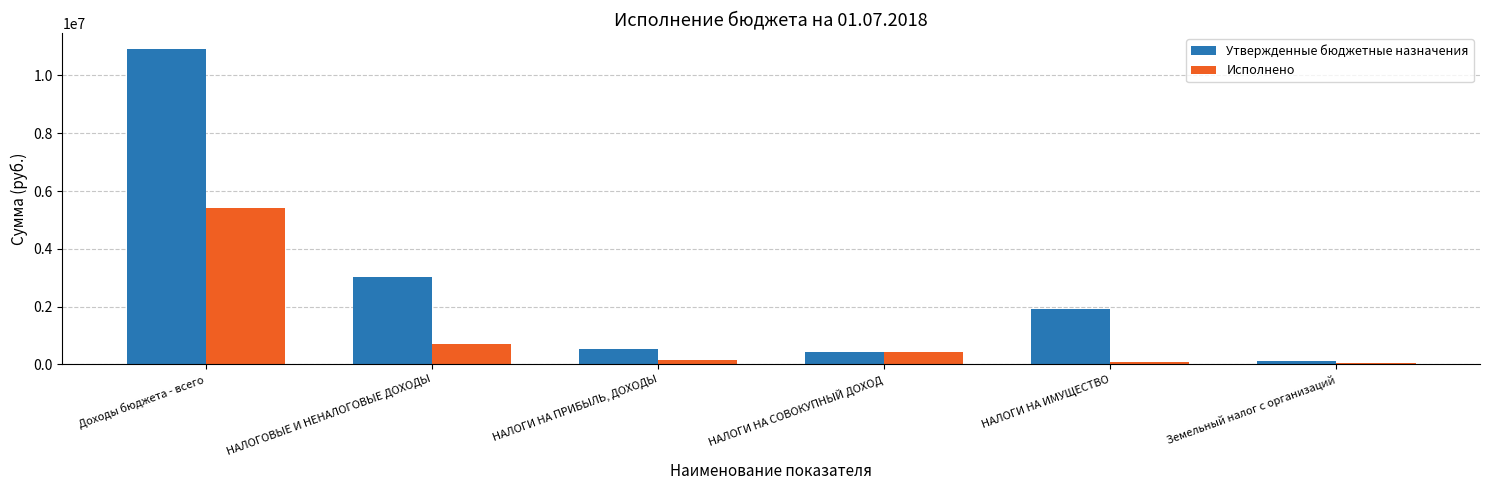

True or false: Утвержденные бюджетные назначения has a value of 10913900.0 at Доходы бюджета - всего.

True